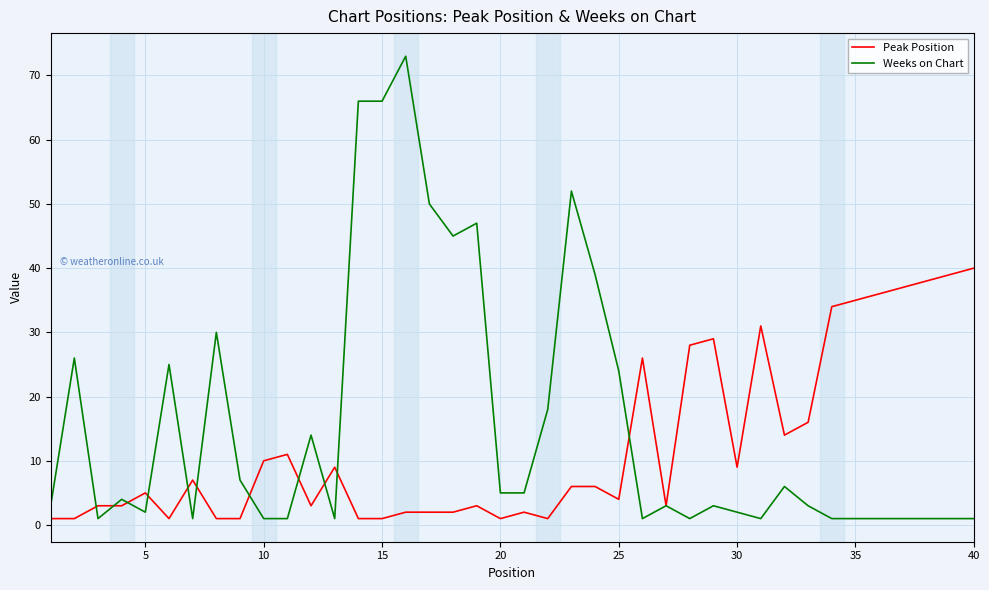

Rank the series by their average value, from lowest to highest.

Peak Position, Weeks on Chart